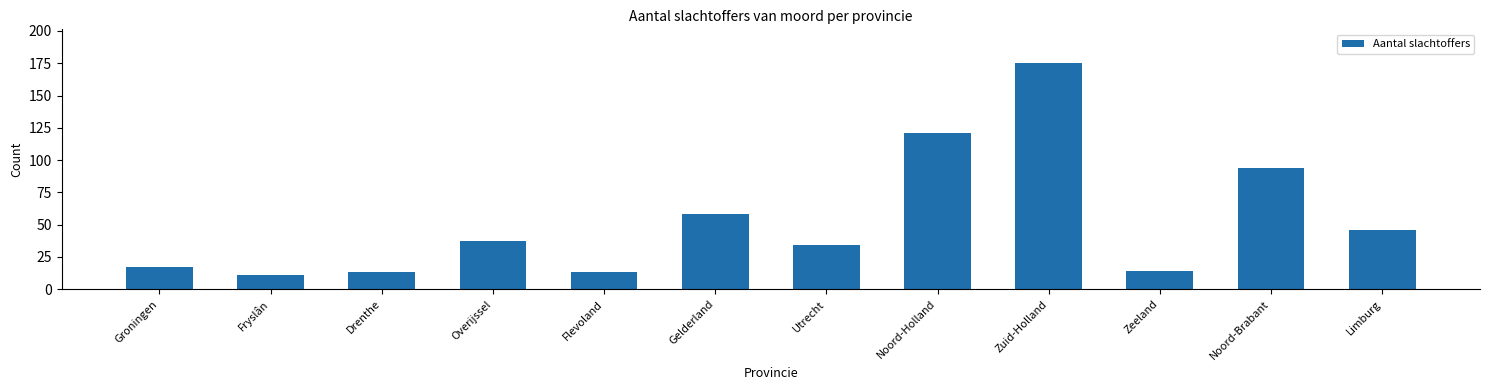

Reading right to left, list all the values displayed in this chart.

46	94	14	175	121	34	58	13	37	13	11	17